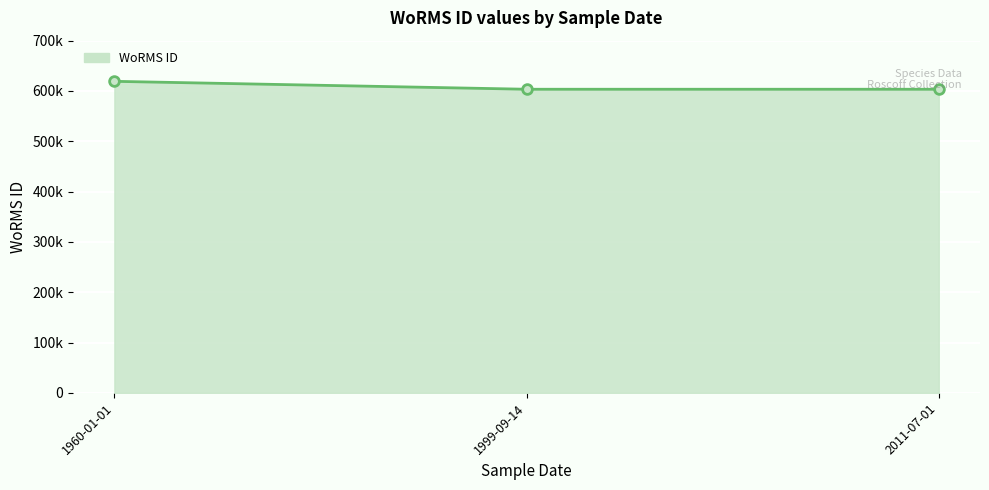

What is the difference between the maximum and second lowest values?

15743